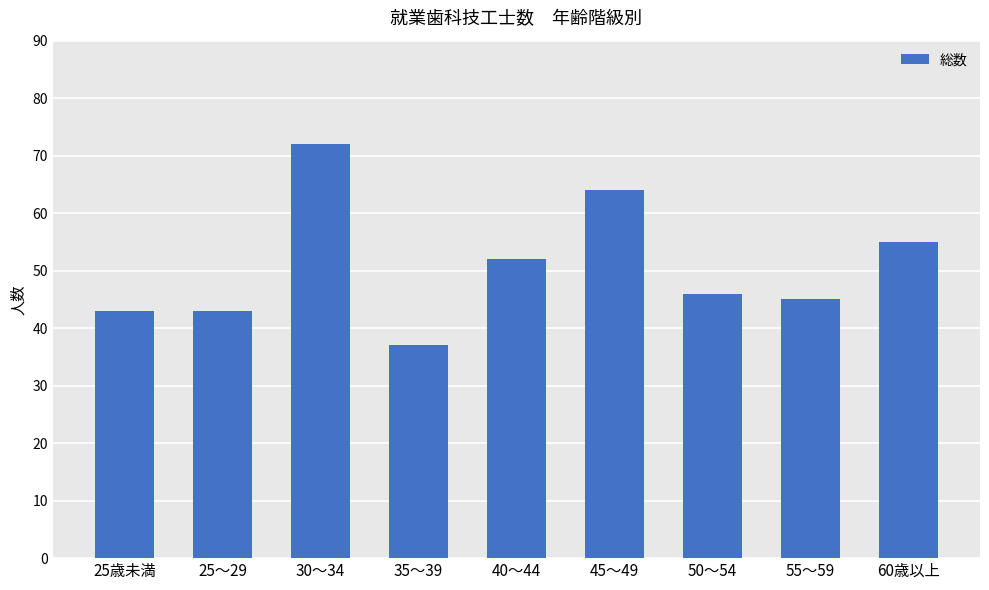

Where does the data first go above 46?

30～34